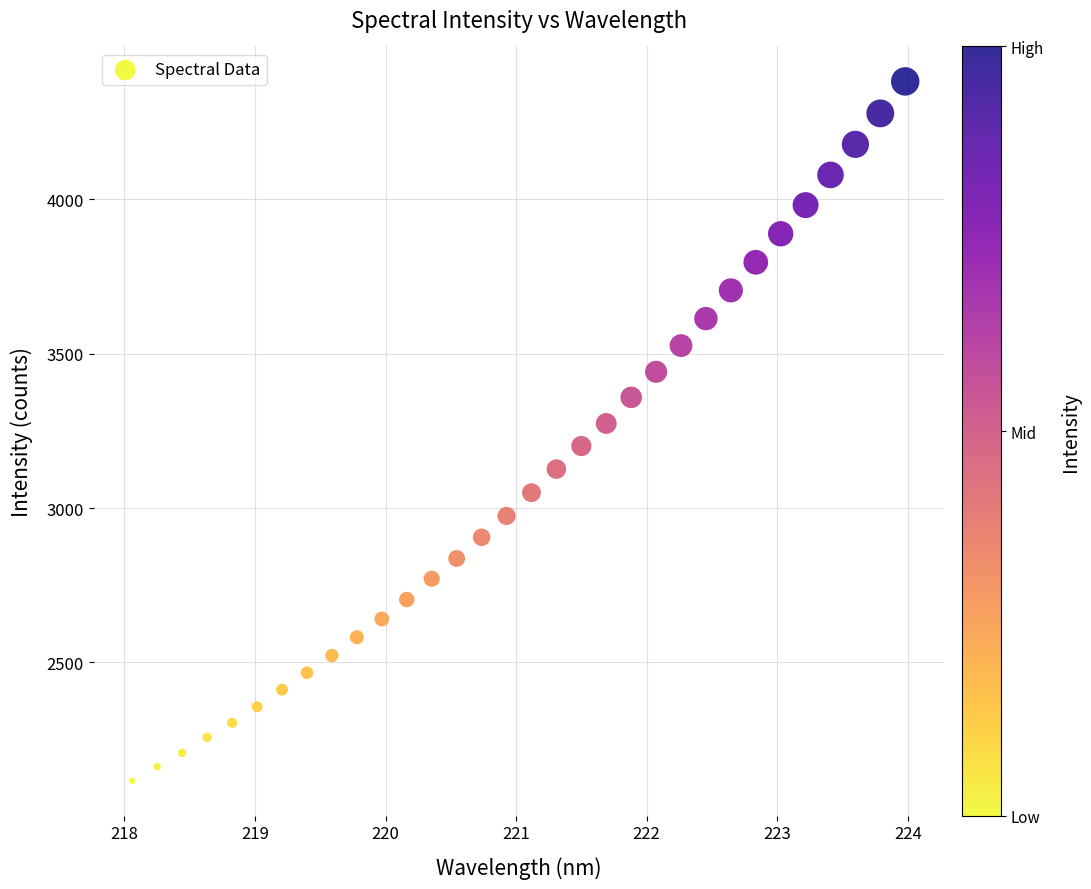

What is the range of Y values (max minus min)?

2265.4